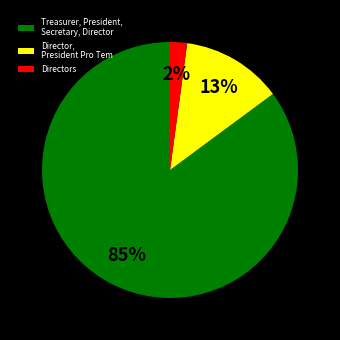

To the nearest percent, what is the average slice percentage?

33%